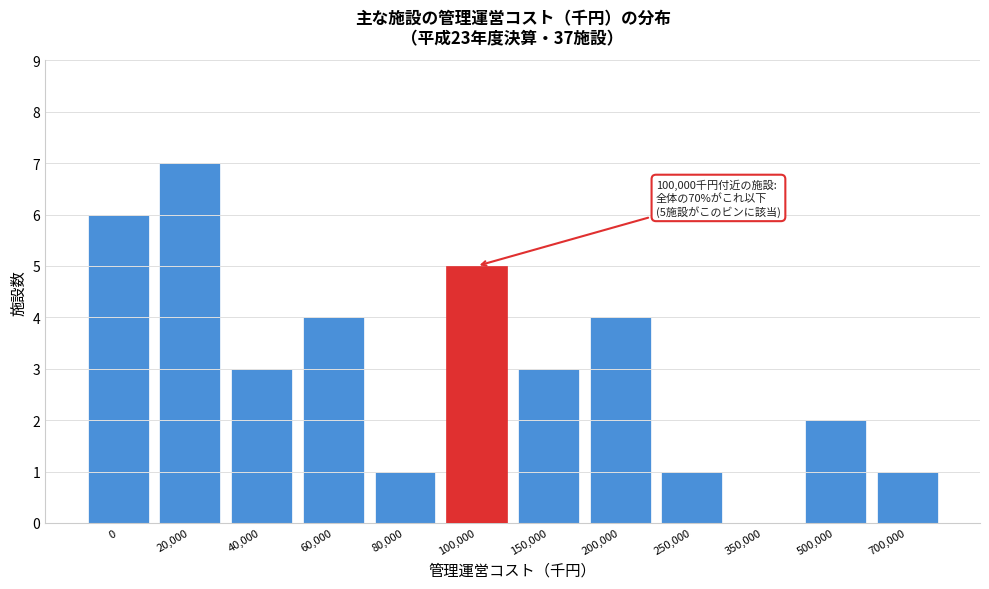

Reading left to right, list all the values displayed in this chart.

0=6	20,000=7	40,000=3	60,000=4	80,000=1	100,000=5	150,000=3	200,000=4	250,000=1	350,000=0	500,000=2	700,000=1